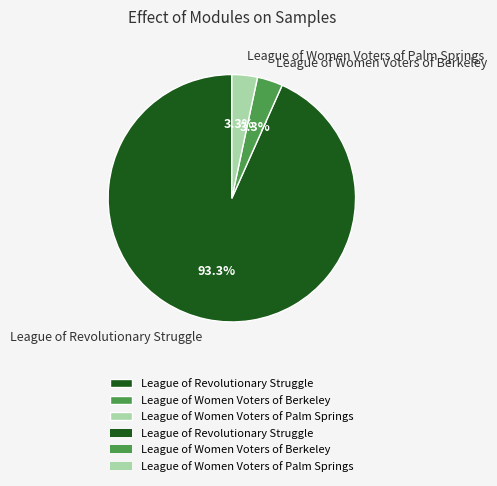

Which category has the biggest portion of the pie?

League of Revolutionary Struggle